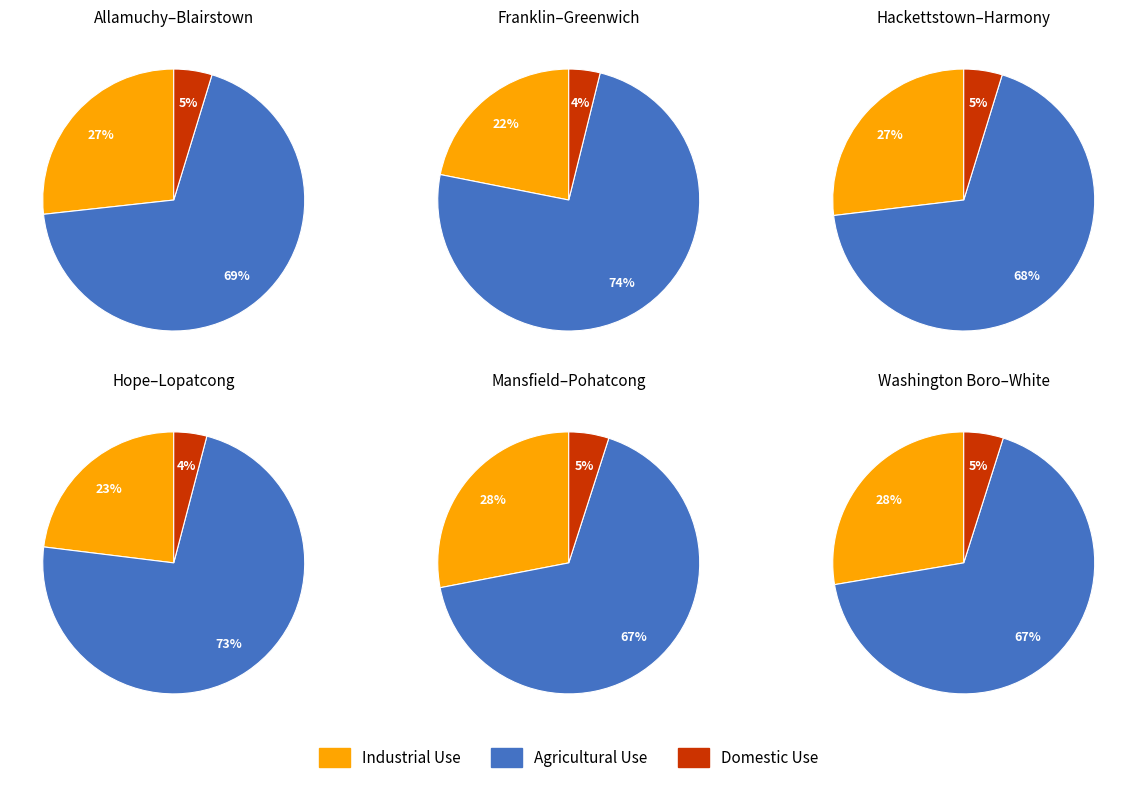

Does Pohatcong Twp represent more than half of the total?

No